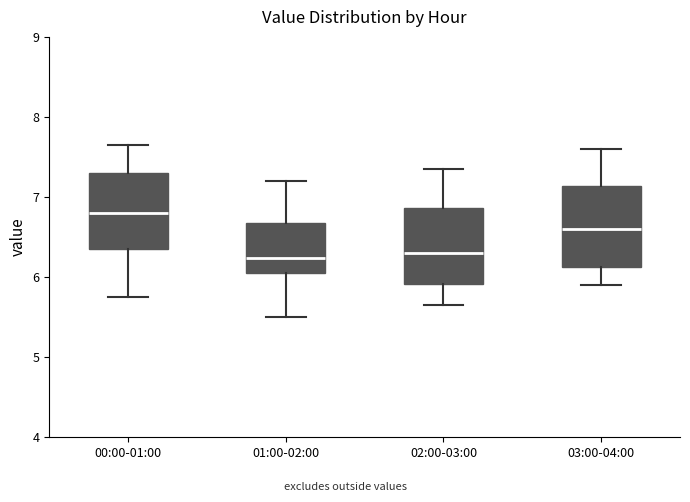

Reading left to right, read every box against the y-axis: the position of its median line, the range the box covers, and the ends of its whiskers. The values are not printed on the chart, so give them approximately, as read against the axis.

00:00-01:00: median 6.8, box 6.4 to 7.3, whiskers 5.8 to 7.7
01:00-02:00: median 6.2, box 6.1 to 6.7, whiskers 5.5 to 7.2
02:00-03:00: median 6.3, box 5.9 to 6.9, whiskers 5.7 to 7.4
03:00-04:00: median 6.6, box 6.1 to 7.1, whiskers 5.9 to 7.6